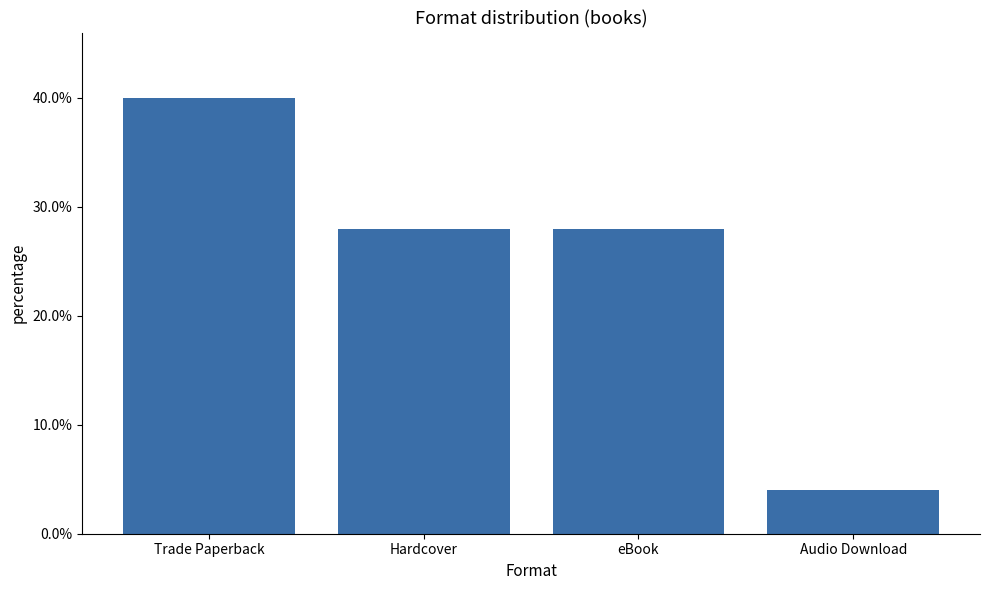

Are the bars horizontal?

No